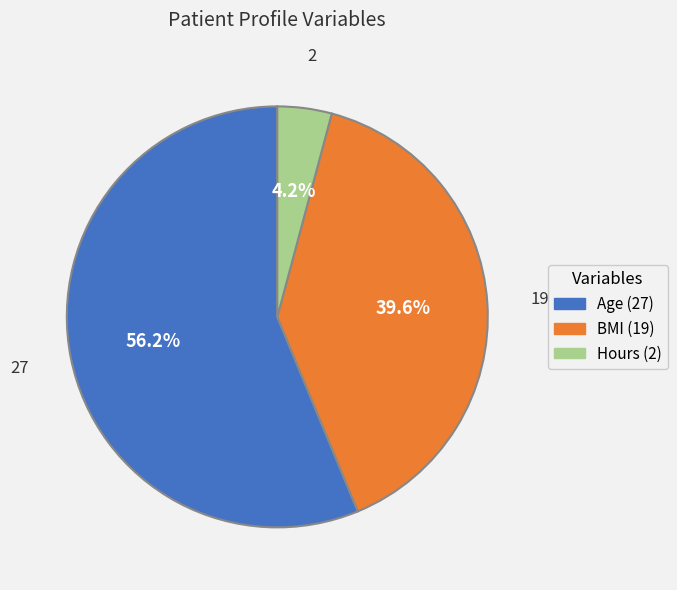

How much of the chart is everything except Age (27)?

43.8%